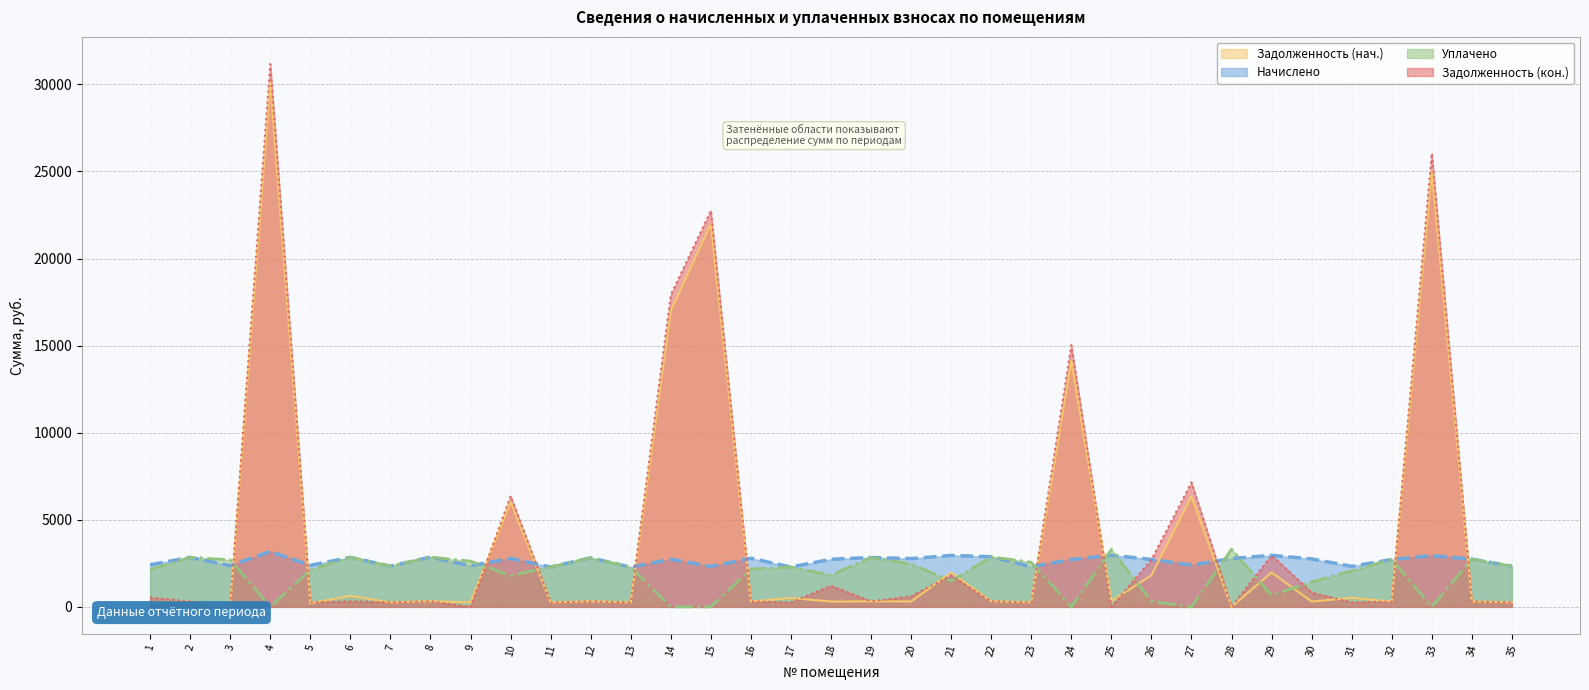

Is it true that Уплачено equals 264.1 at 29?

False